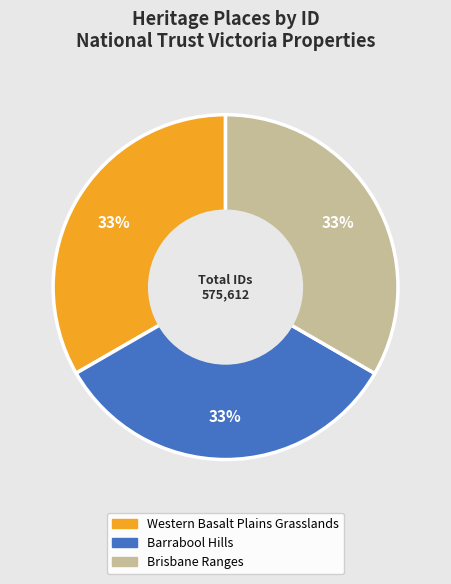

Does any single category account for the majority?

No